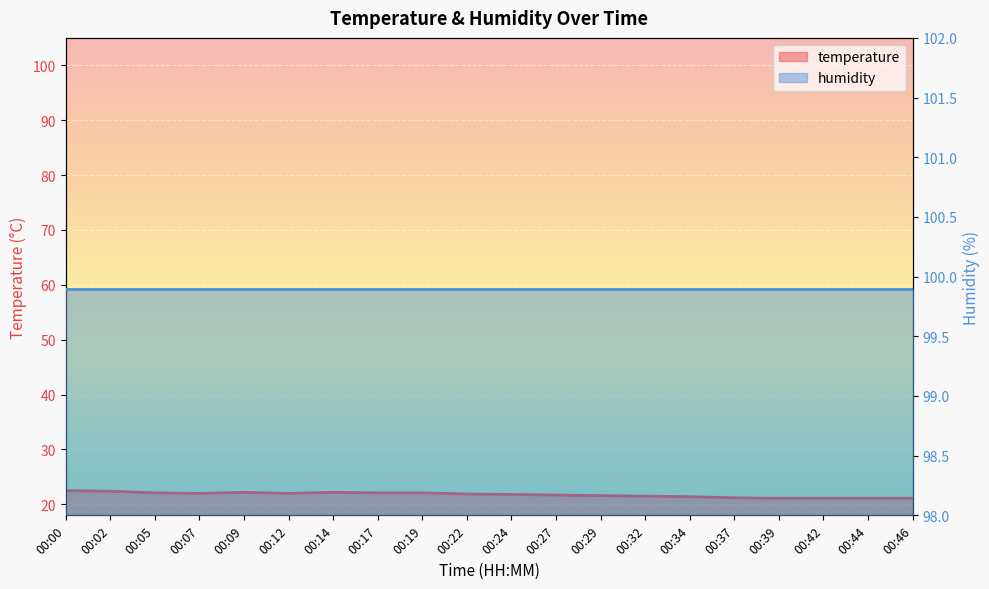

Reading left to right, what are all the values shown in this chart?

22.5	22.4	22.1	22.0	22.2	22.0	22.2	22.1	22.1	21.9	21.8	21.7	21.6	21.5	21.4	21.2	21.1	21.1	21.1	21.1